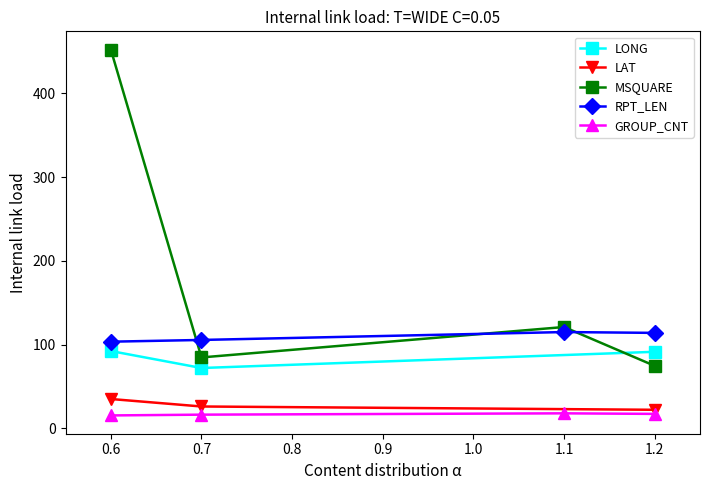

What is the lowest value of the MSQUARE series?

74.7